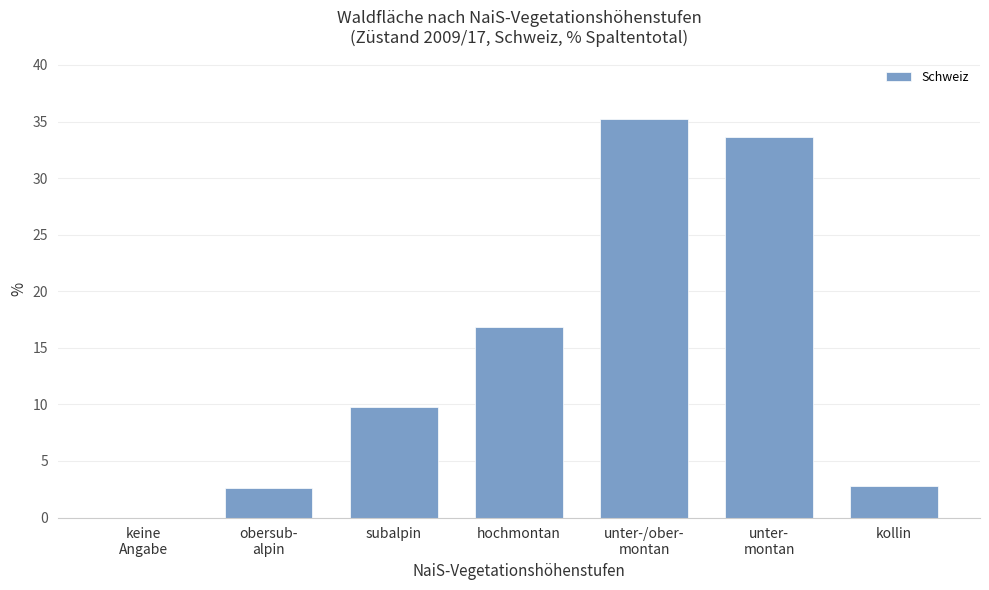

What is the sum of all values?

100.8